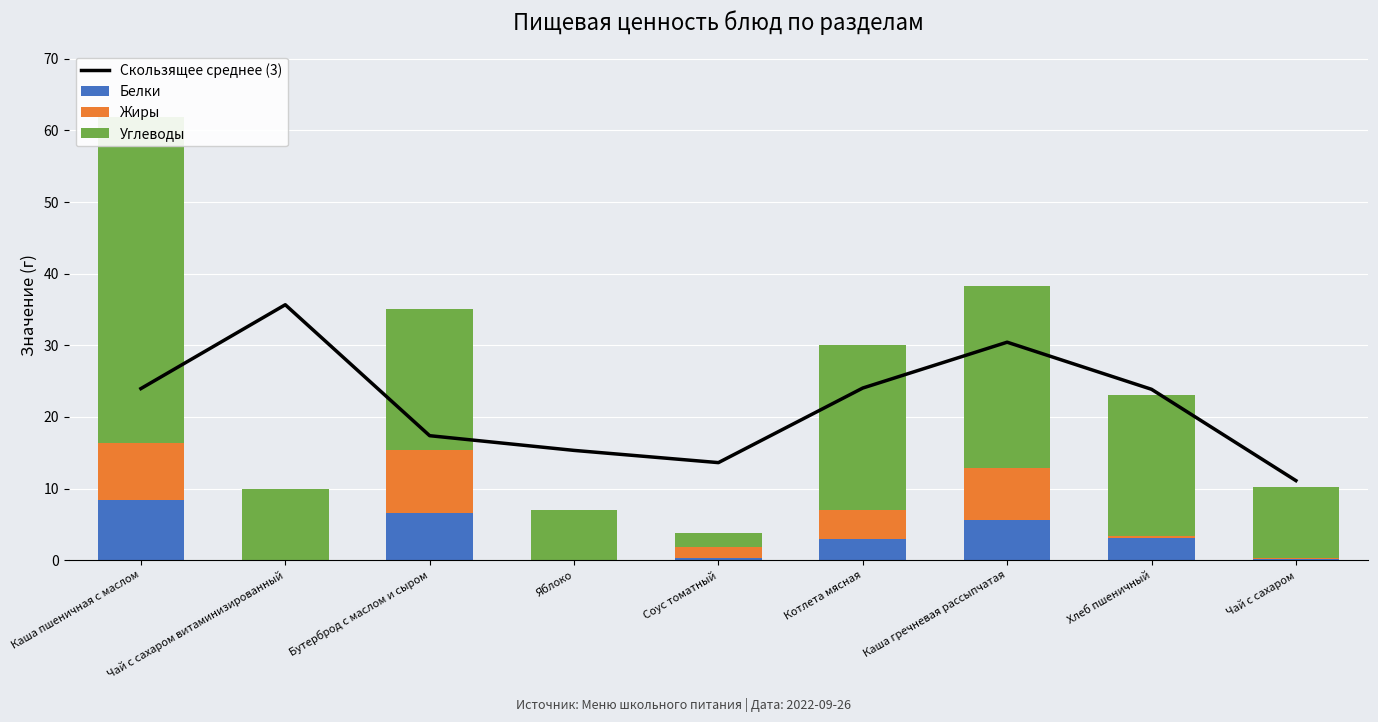

Which series has the largest total across all categories?

Скользящее среднее (3)